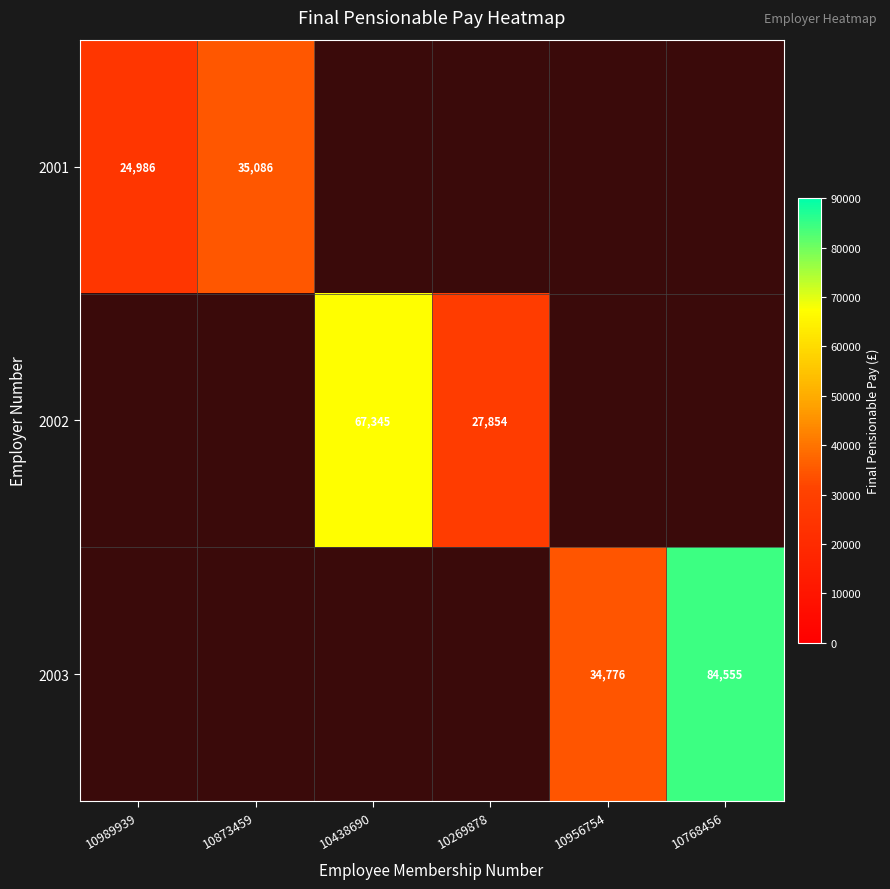

What is the minimum value shown in the chart?

24986.0